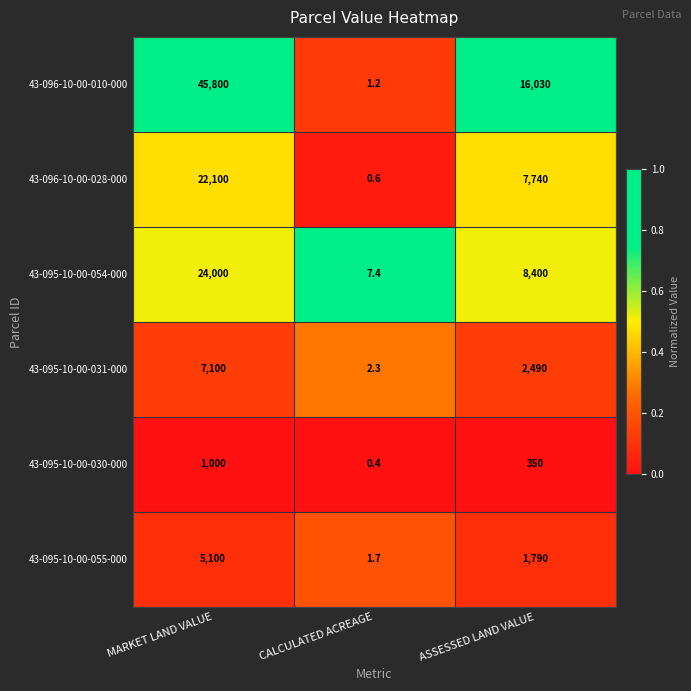

What is the difference between the maximum and minimum values in the 43-095-10-00-031-000 series?

7097.7